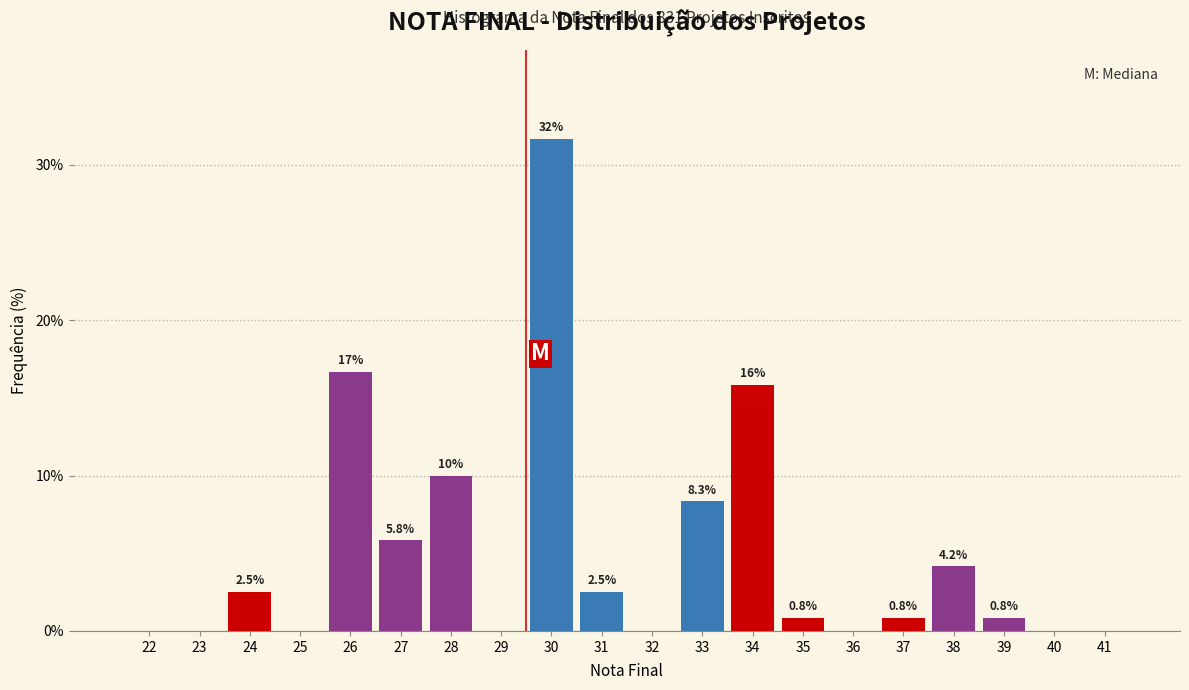

Reading right to left, list all the values displayed in this chart.

41=0.0	40=0.0	39=0.8	38=4.2	37=0.8	36=0.0	35=0.8	34=15.8	33=8.3	32=0.0	31=2.5	30=31.7	29=0.0	28=10.0	27=5.8	26=16.7	25=0.0	24=2.5	23=0.0	22=0.0